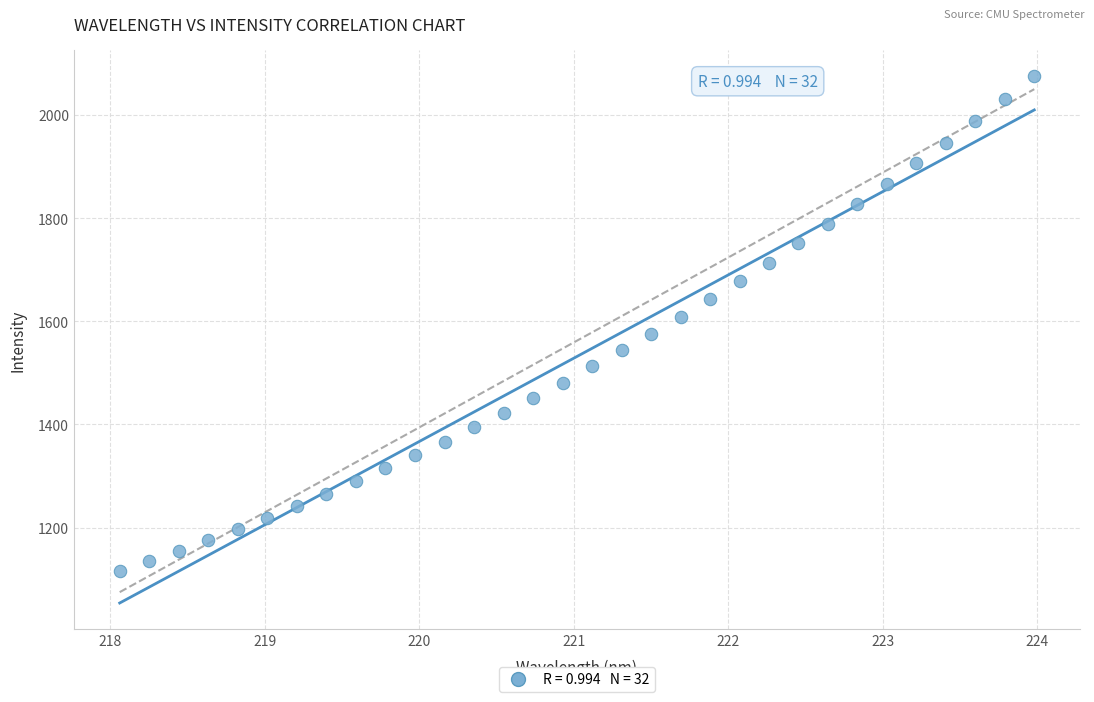

What is the range of Y values (max minus min)?

959.6